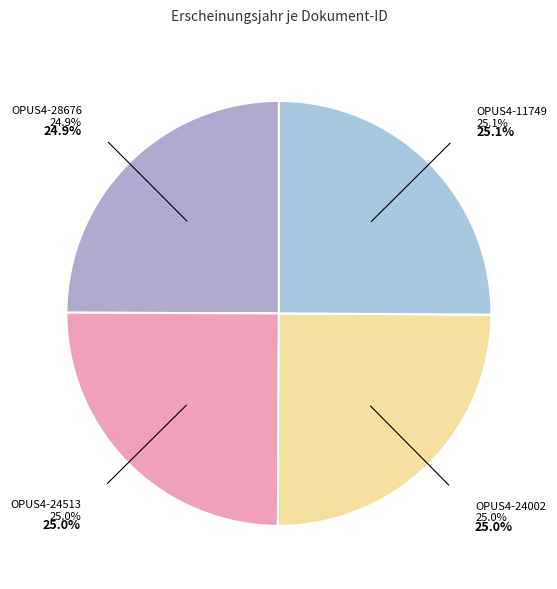

Which category has the smallest portion of the pie?

OPUS4-28676